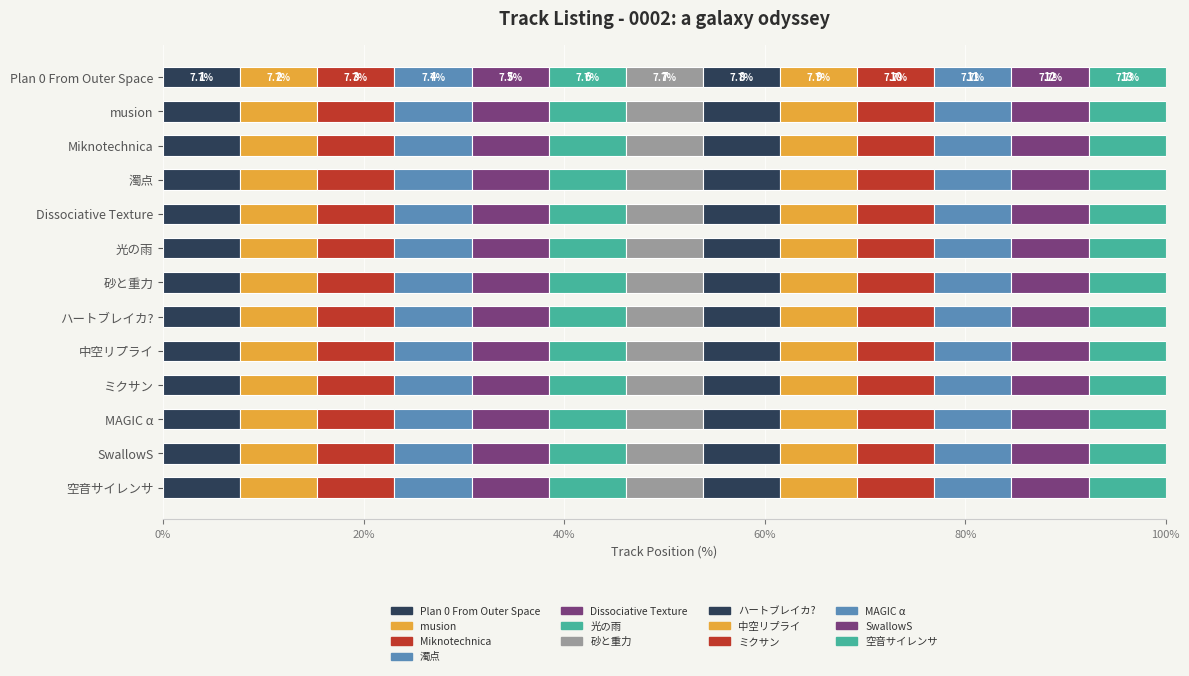

Is it true that the value at Miknotechnica is 3?

True